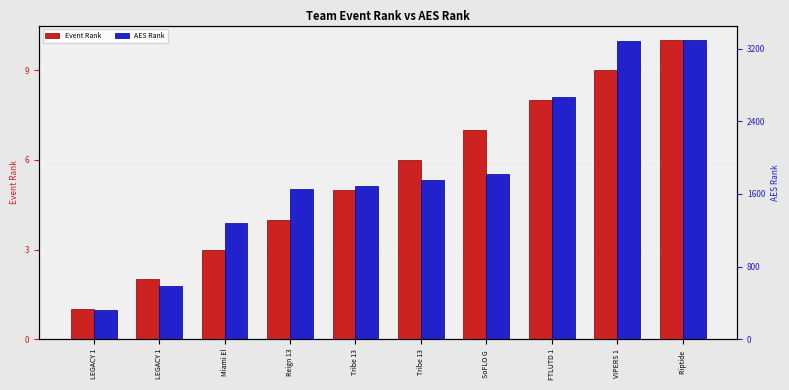

List the series in order of their peak value, lowest first.

Event Rank, AES Rank